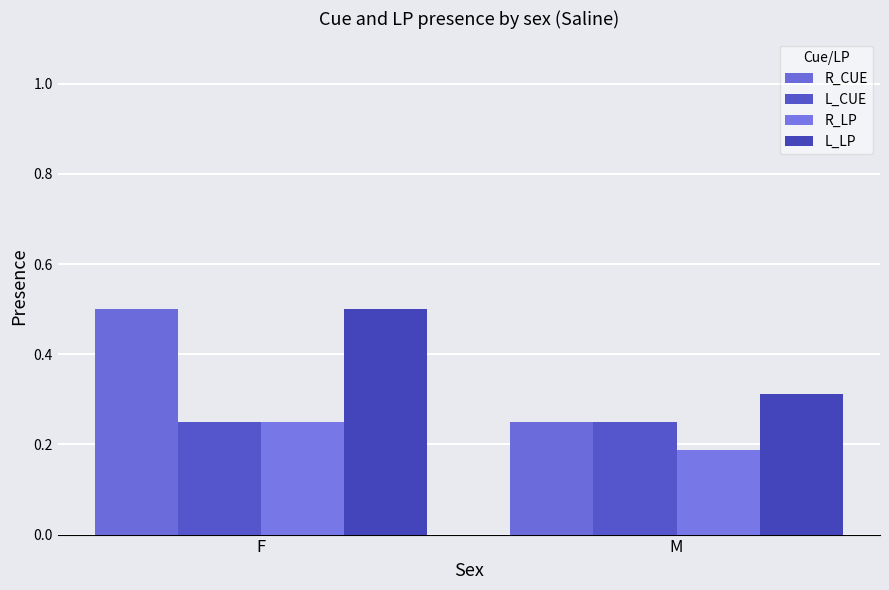

What are all the series names shown in the legend?

R_CUE, L_CUE, R_LP, L_LP